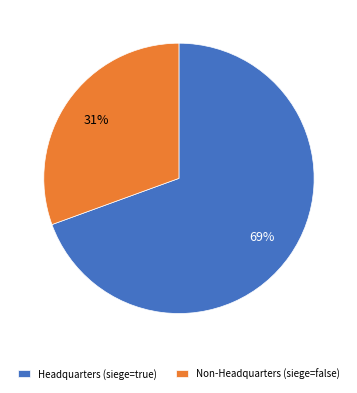

To the nearest percent, what is the combined percentage of Non-Headquarters (siege=false) and Headquarters (siege=true)?

100%